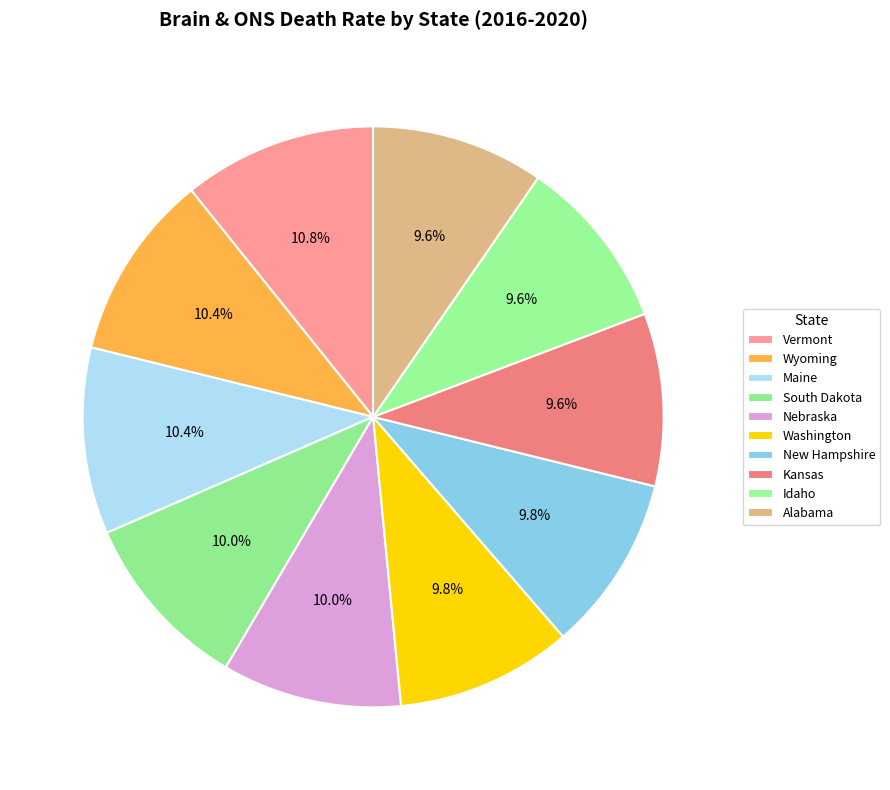

How many slices are in this pie chart?

10